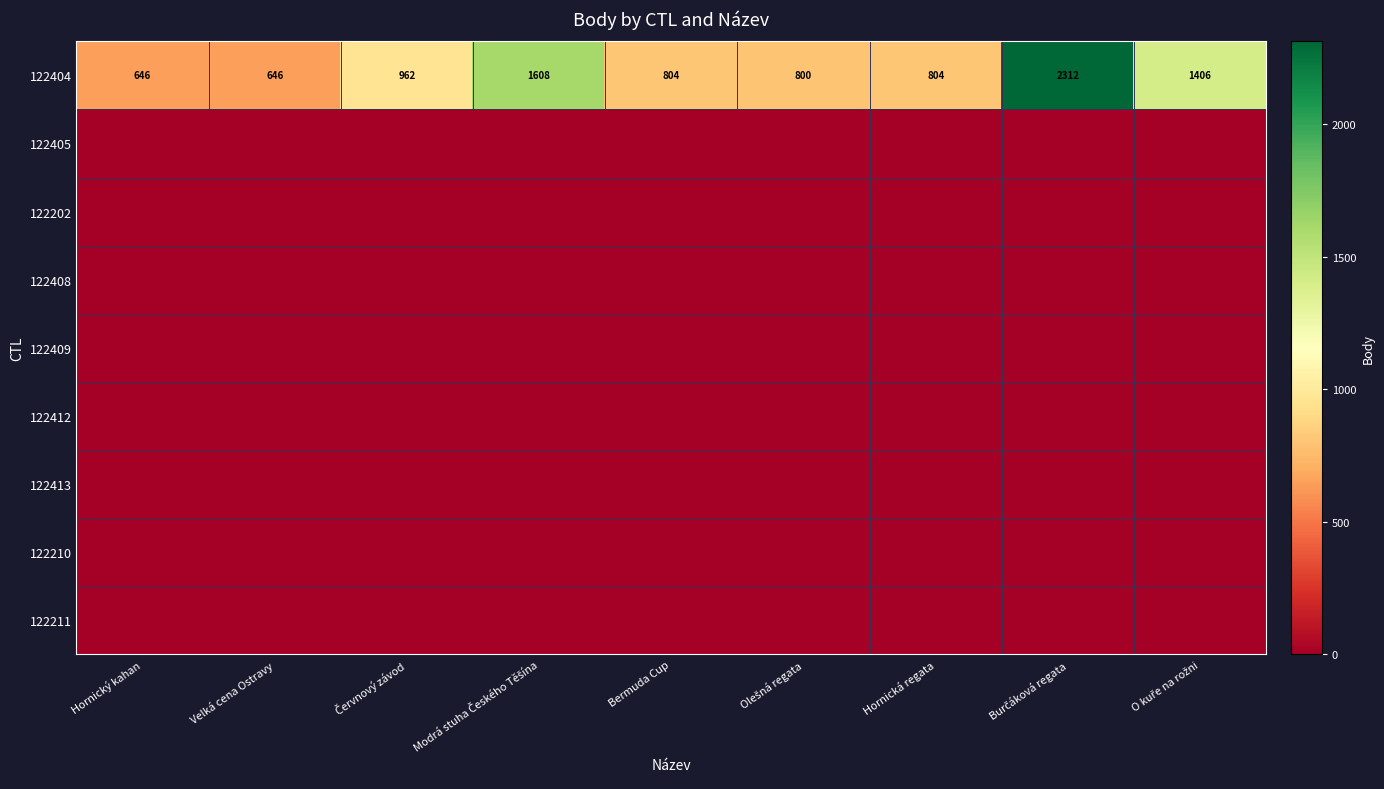

The value of 122404 at Bermuda Cup is 476. True or false?

False